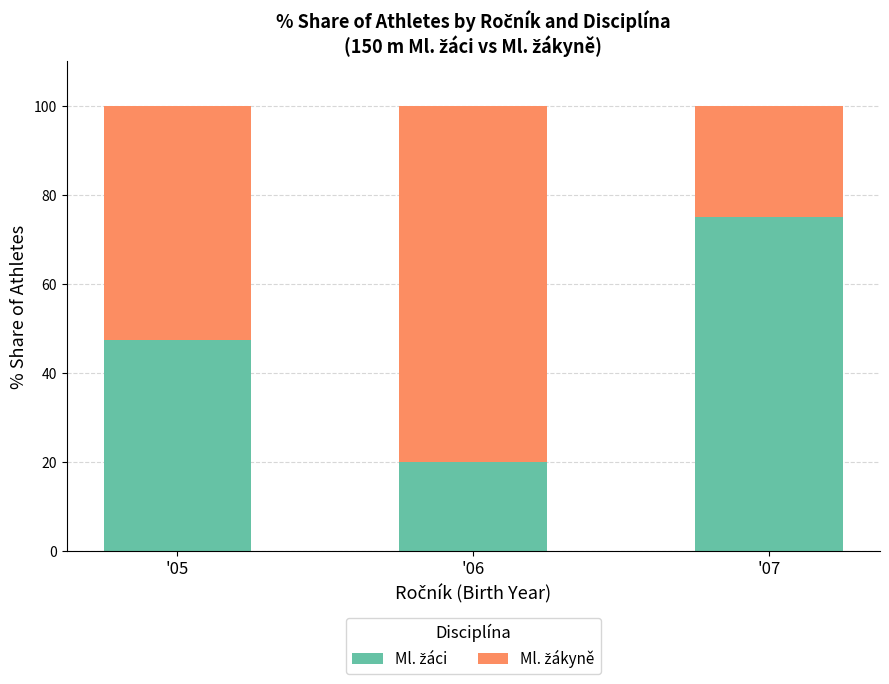

What is the total value across all series at '06?

100.0